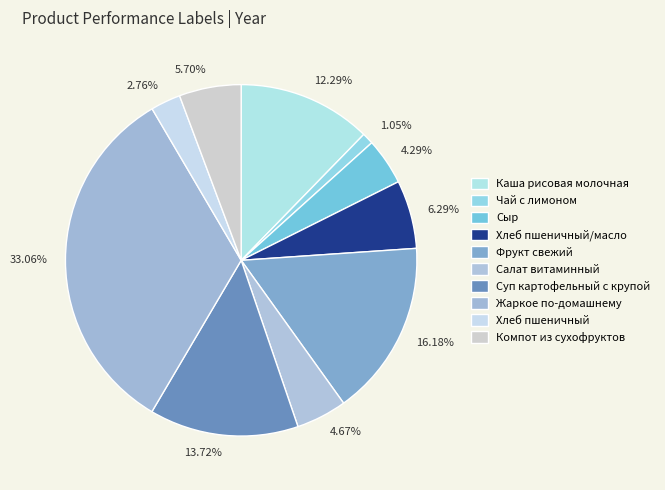

To the nearest percent, what is the average slice percentage?

10%